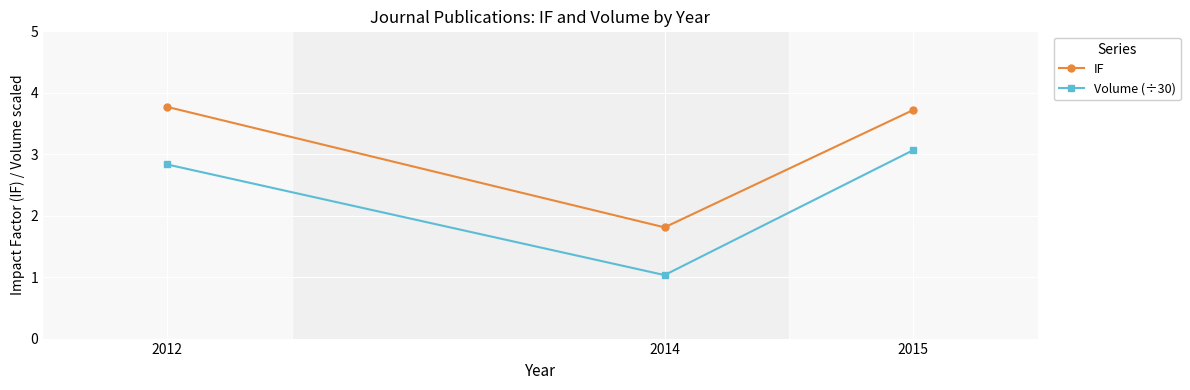

How many distinct data groups are displayed?

2